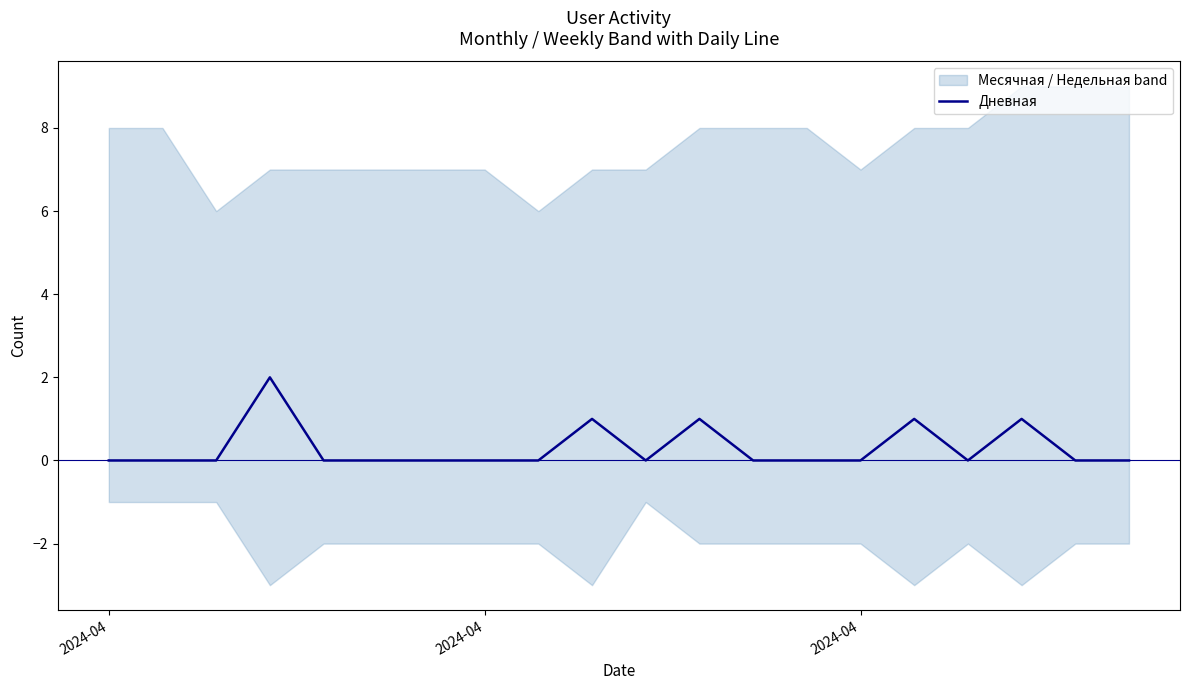

How many values exceed 0?

5